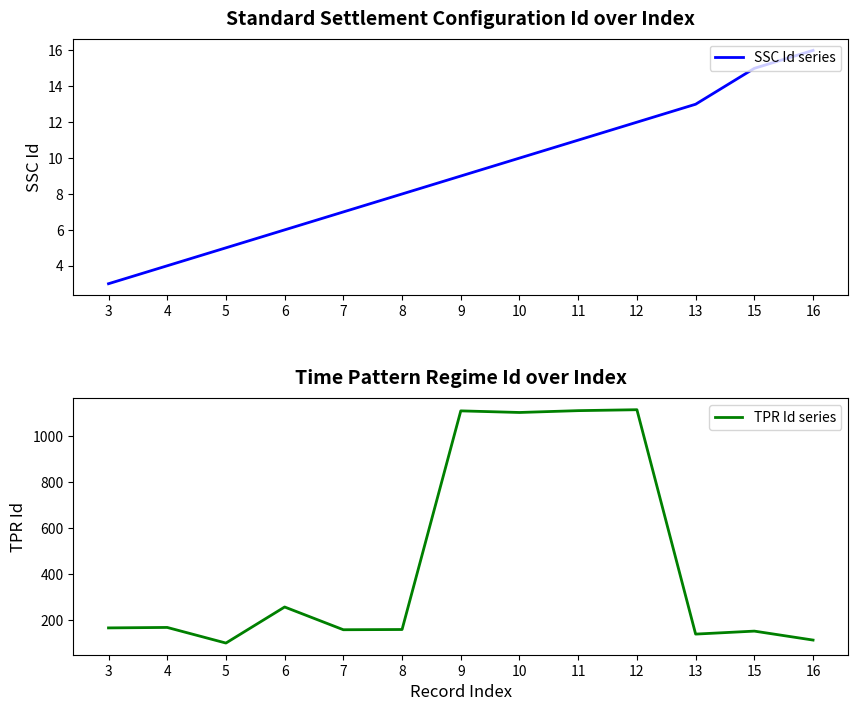

What is the average value of the TPR Id series series?

450